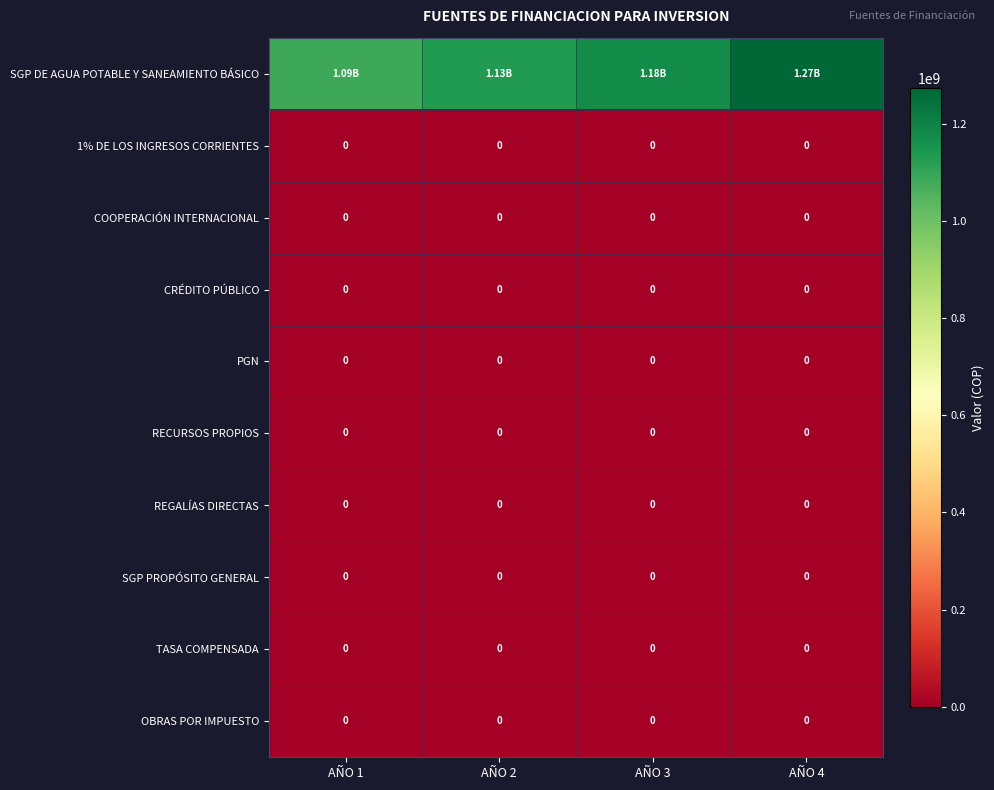

What is the total value across all series at AÑO 1?

1087000000